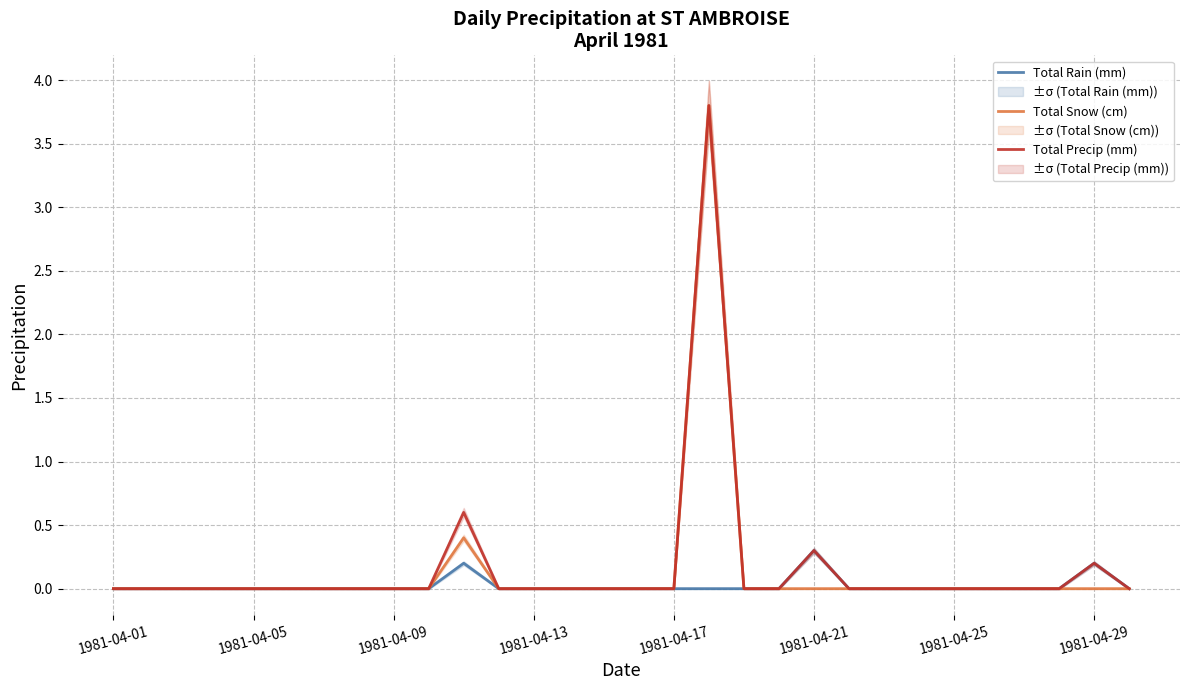

True or false: Total Precip (mm) and Total Snow (cm) intersect in this chart.

False